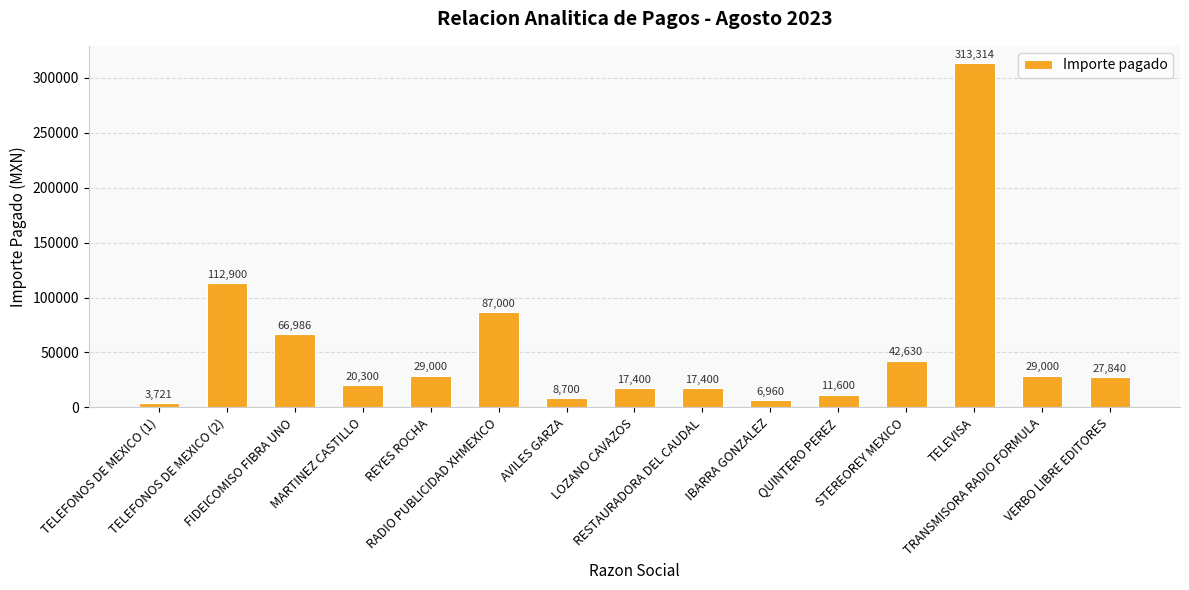

Read the value at REYES ROCHA.

29000.0